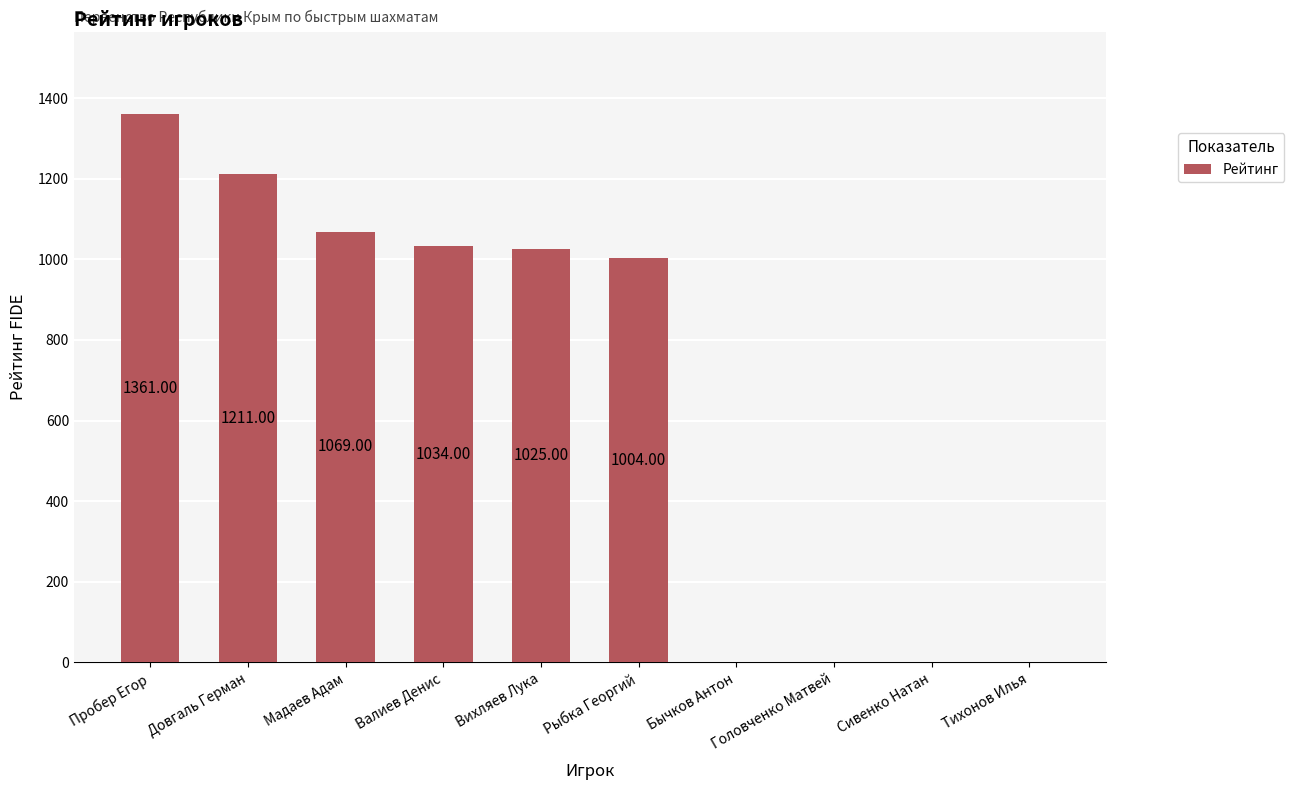

What value does the data have at Довгаль Герман, to the nearest 10?

1210